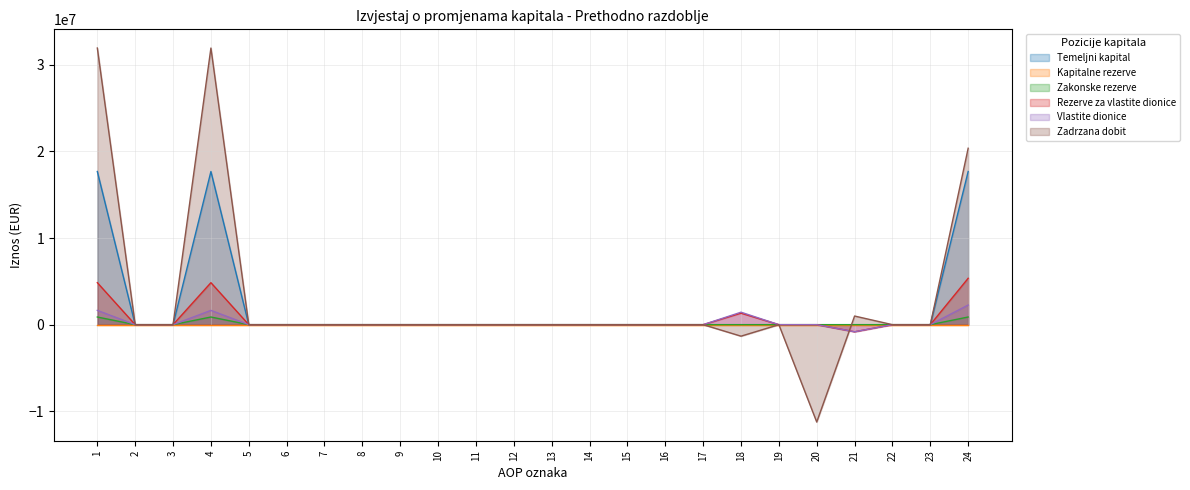

What is the value of the Zadrzana dobit point at the 1st from the left?

31923221